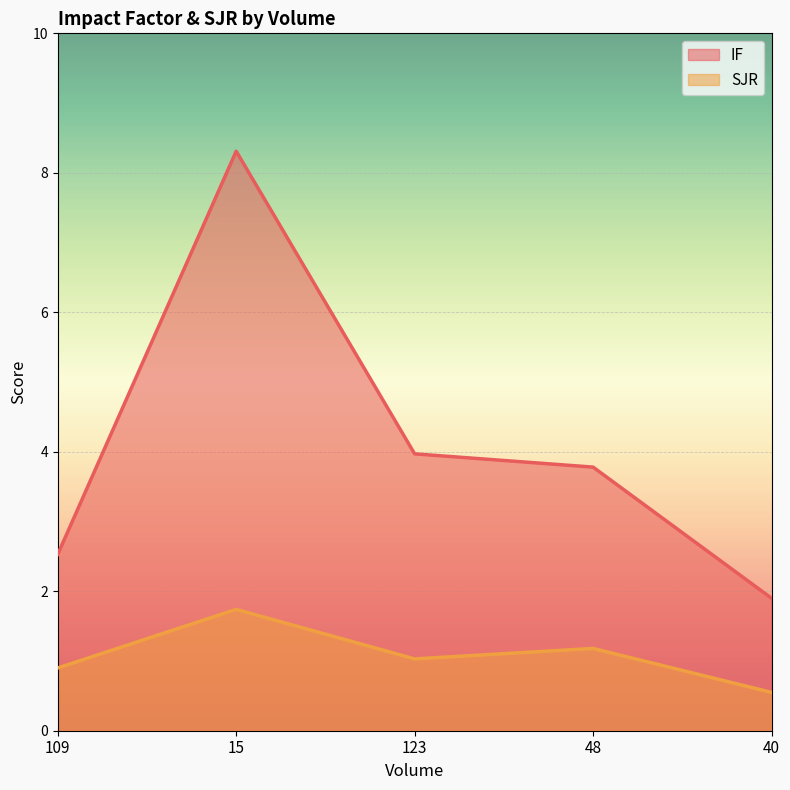

Reading left to right, extract all data points from this chart.

IF: 109=2.5	15=8.3	123=4.0	48=3.8	40=1.9
SJR: 109=0.9	15=1.7	123=1.0	48=1.2	40=0.6